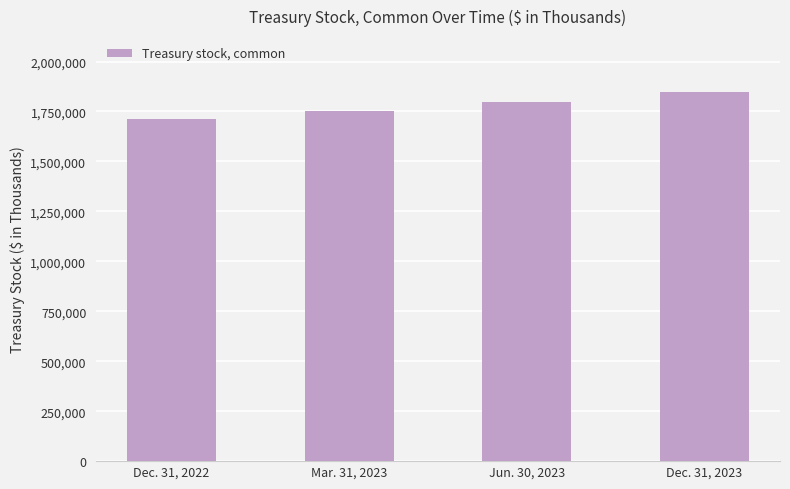

What is the label of the 2nd bar from the right?

Jun. 30, 2023